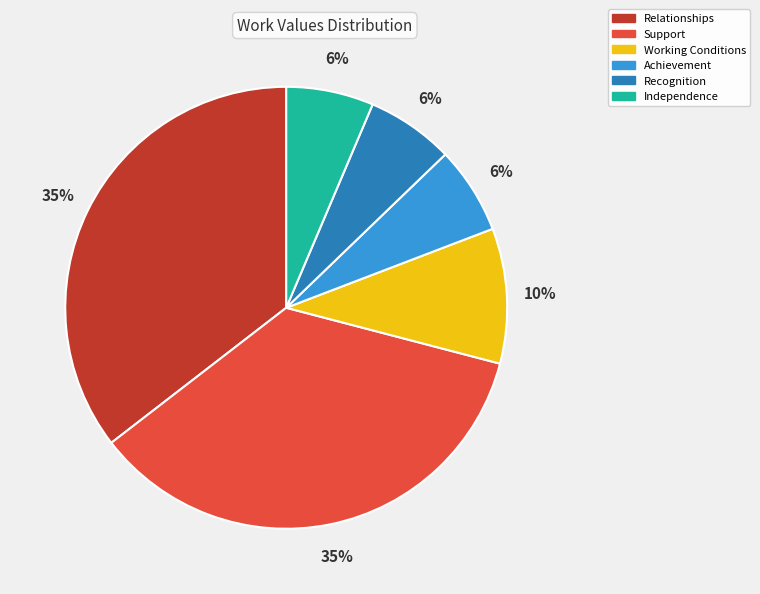

Combined, do Support and Achievement account for over 50%?

No